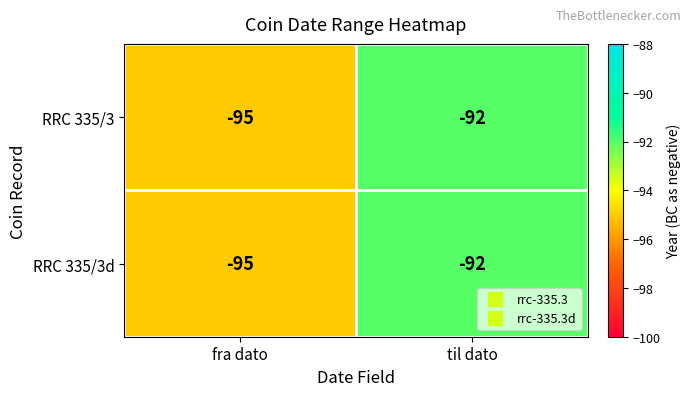

Reading right to left, transcribe all the data shown in this chart.

RRC 335/3: til dato=-92	fra dato=-95
RRC 335/3d: til dato=-92	fra dato=-95